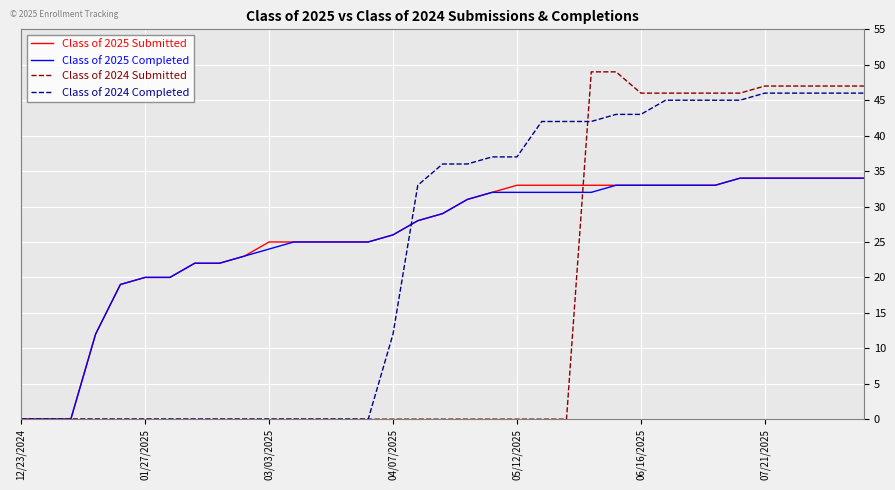

What is the maximum value for Class of 2024 Completed?

46